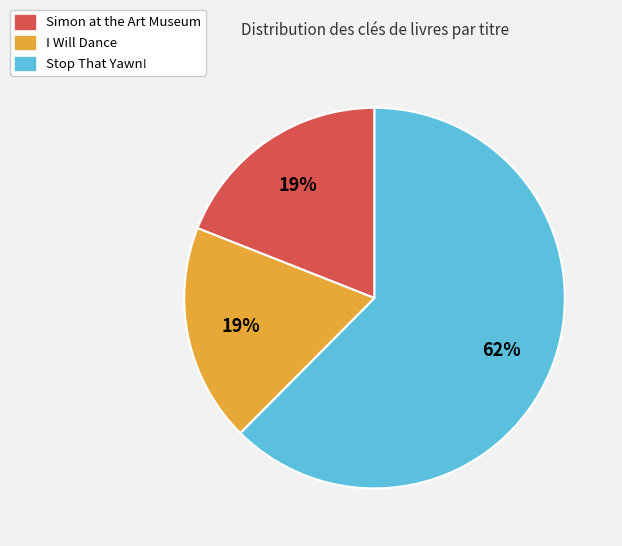

Combined, do I Will Dance and Simon at the Art Museum account for over 50%?

No